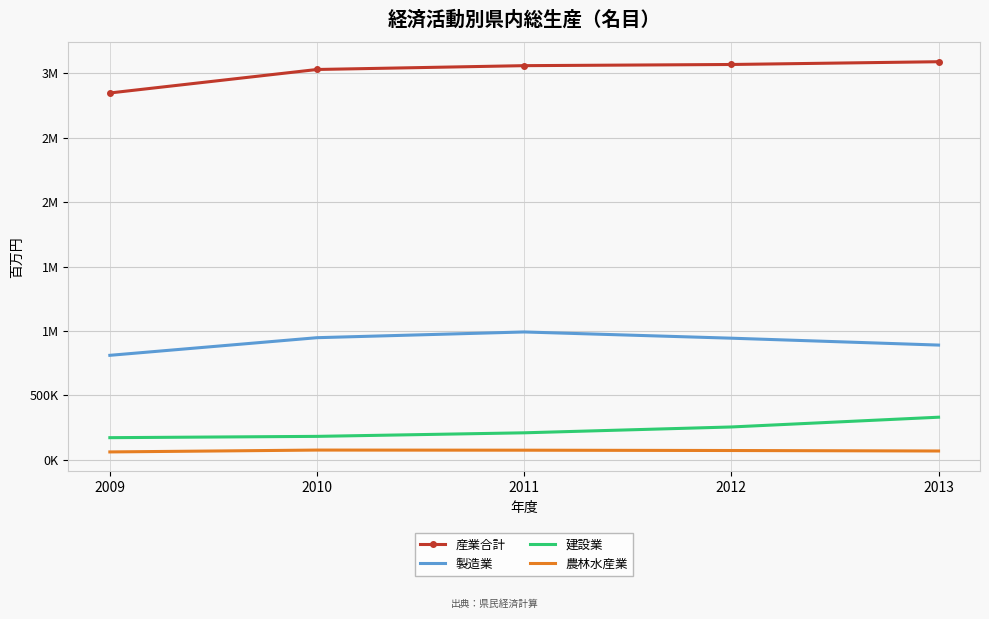

At which label does 農林水産業 reach its minimum?

2009